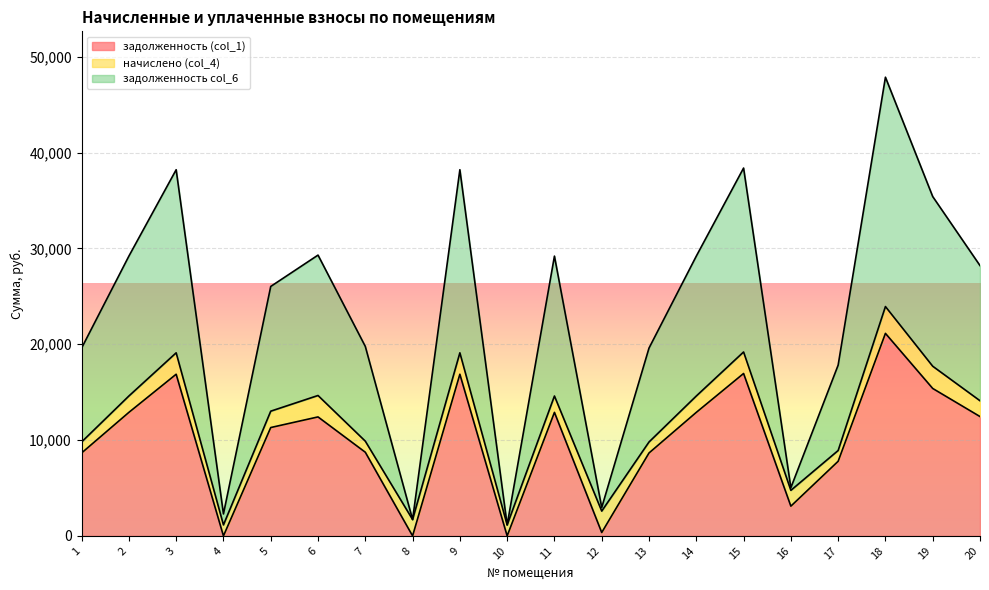

What is the difference between the задолженность col_6 values at 4 and 10?

1147.0